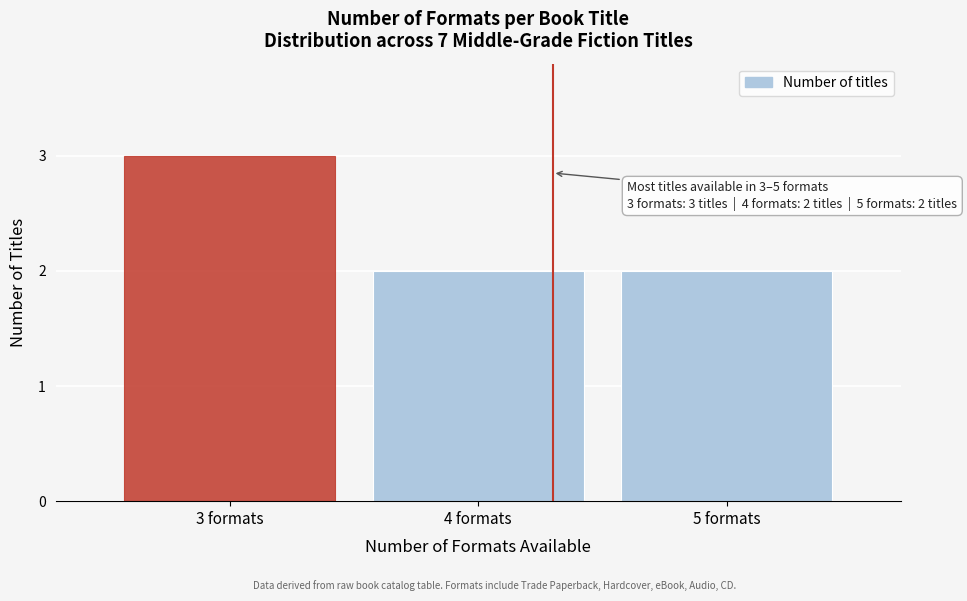

Reading left to right, list all the values displayed in this chart.

3	2	2